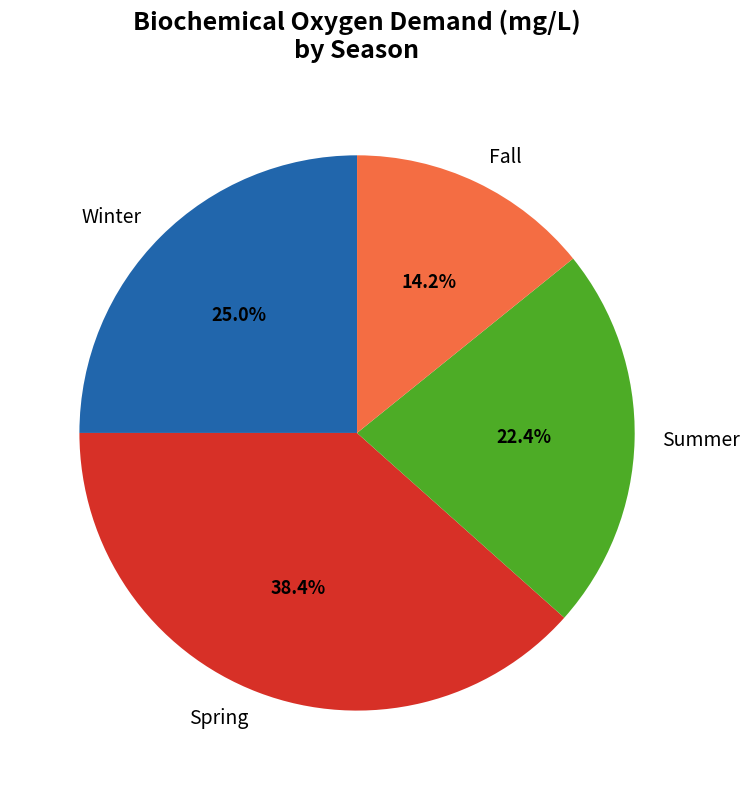

Between Summer and Fall, which is larger?

Summer